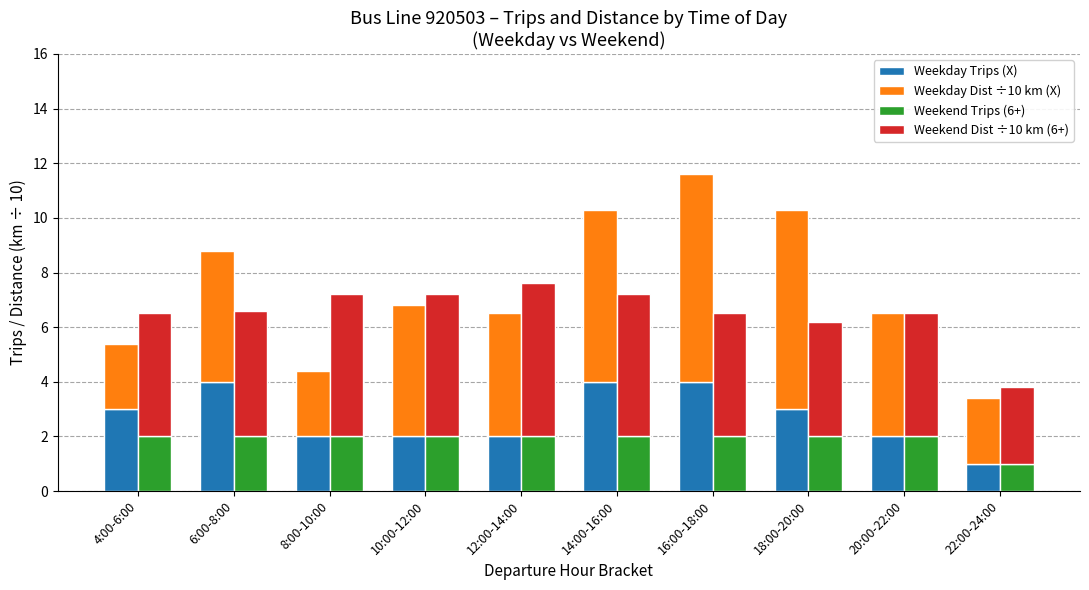

What is the average value of the Weekday Dist ÷10 km (X) series?

4.7